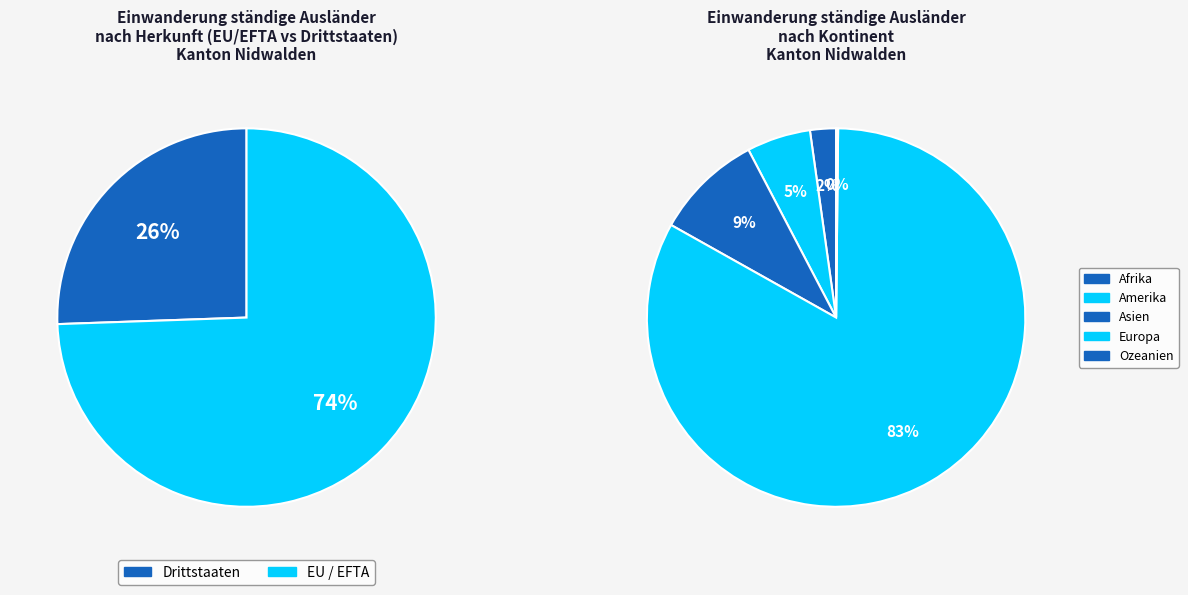

Is it true that Afrika is 2% of the pie?

True